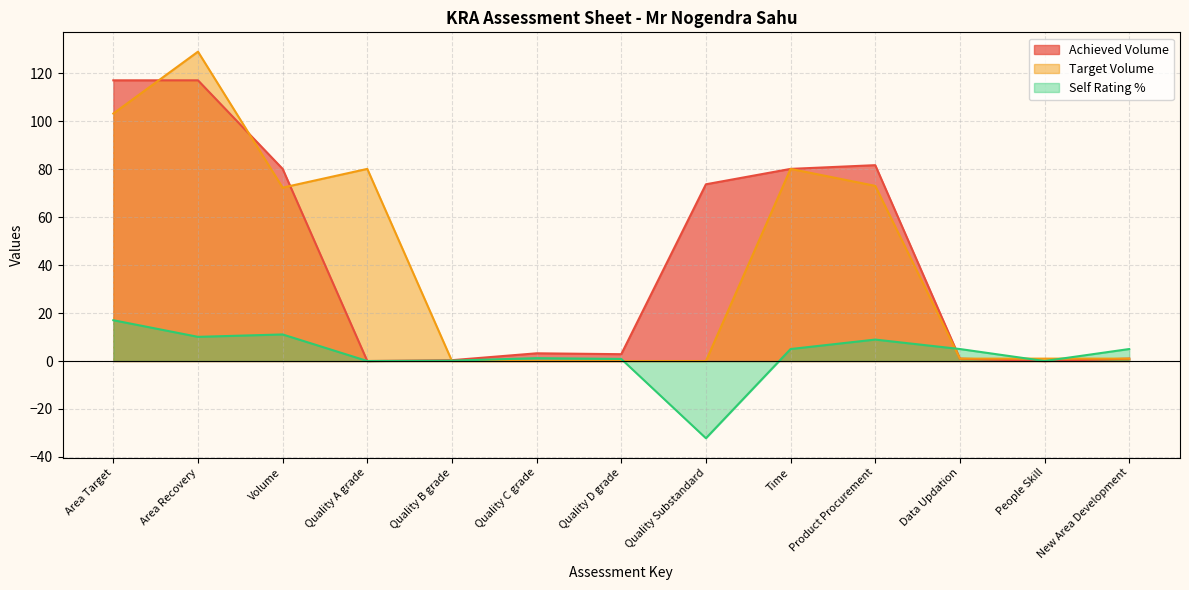

Which category has the highest value across all series?

Area Recovery